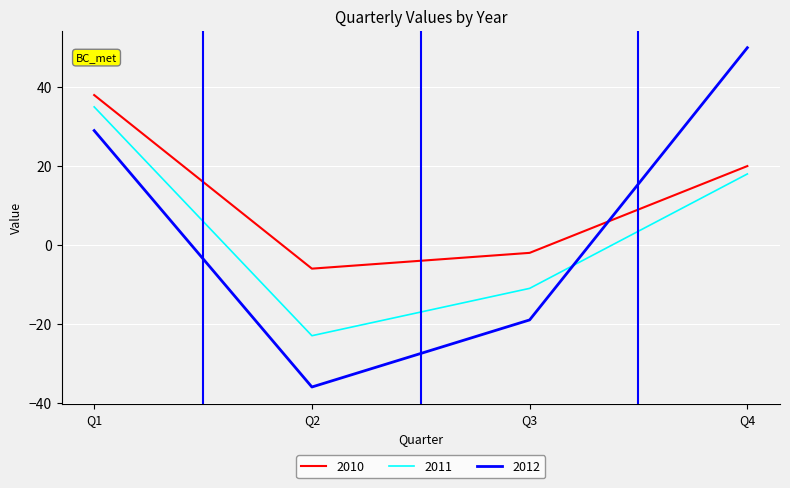

Is it true that 2011 equals -7 at Q2?

False